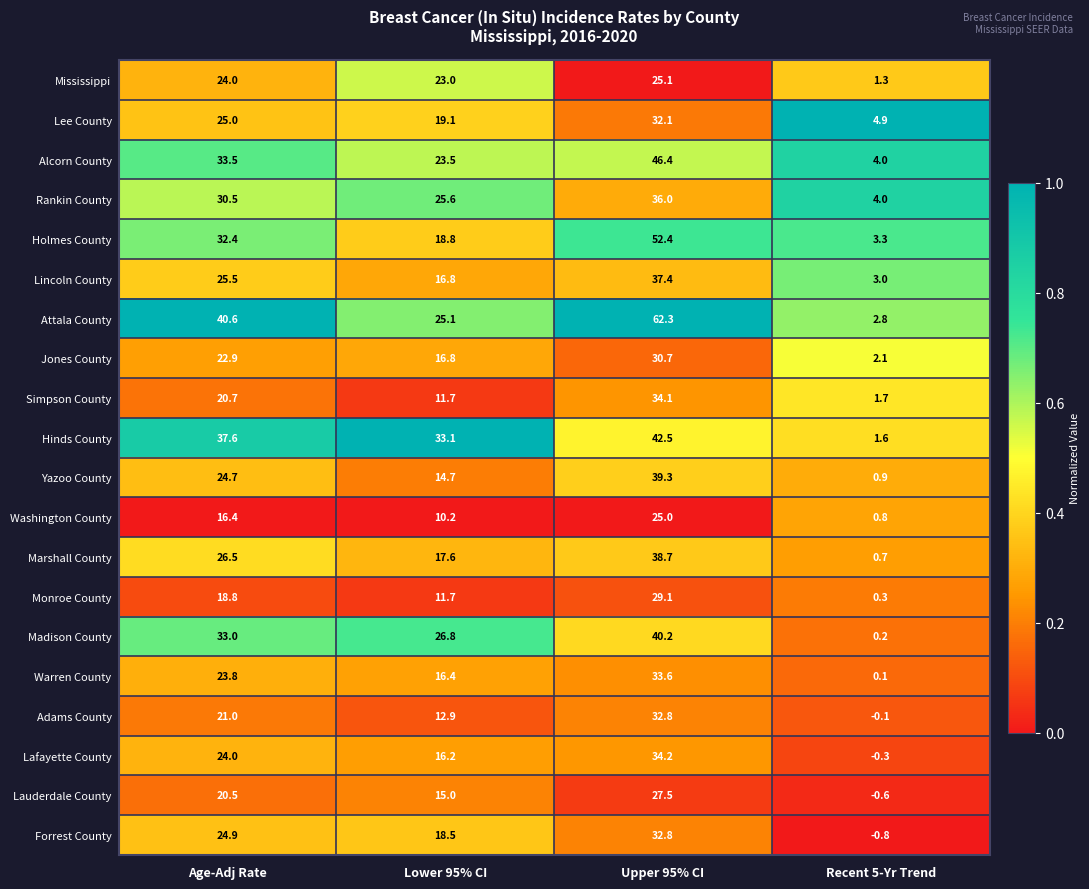

Rank the categories by Rankin County value from highest to lowest.

Upper 95% CI, Age-Adj Rate, Lower 95% CI, Recent 5-Yr Trend